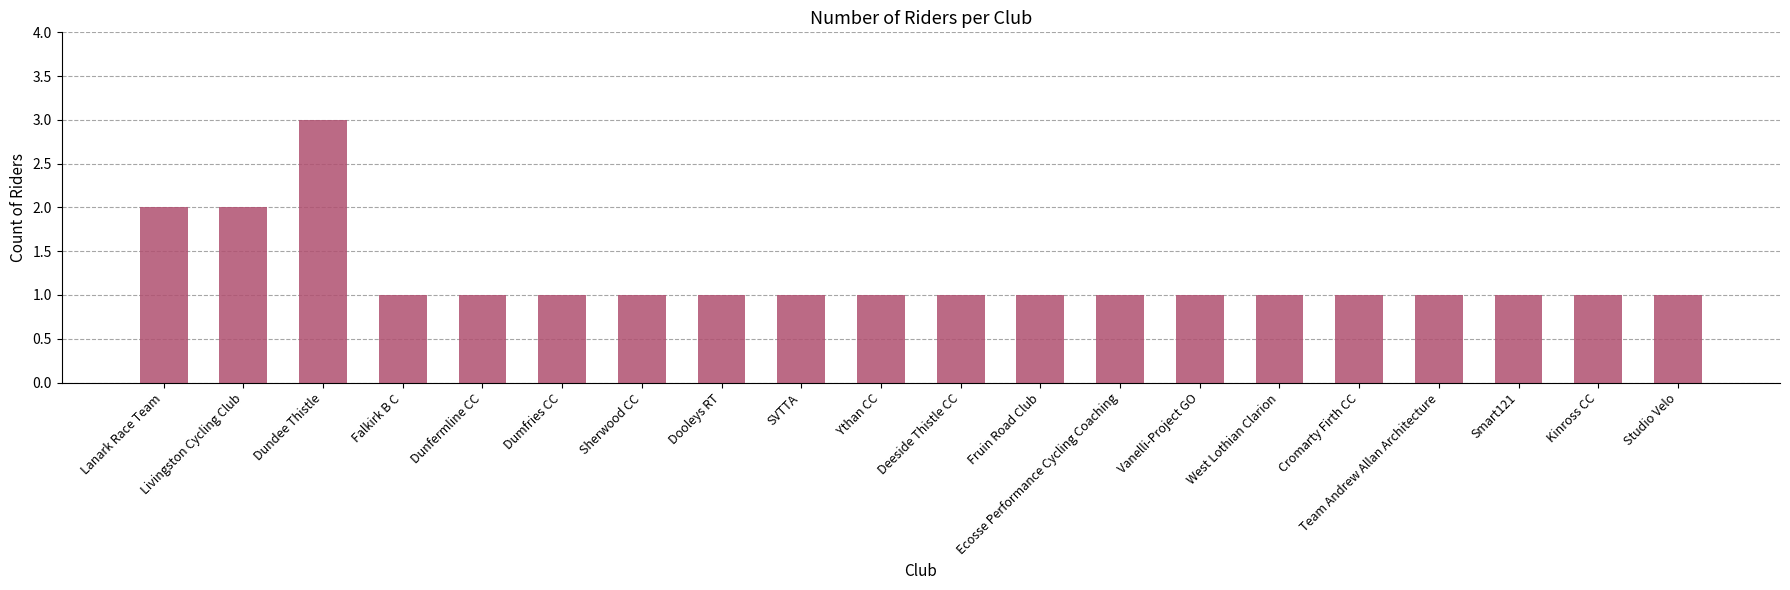

Count the values in the range 1 to 2.

19